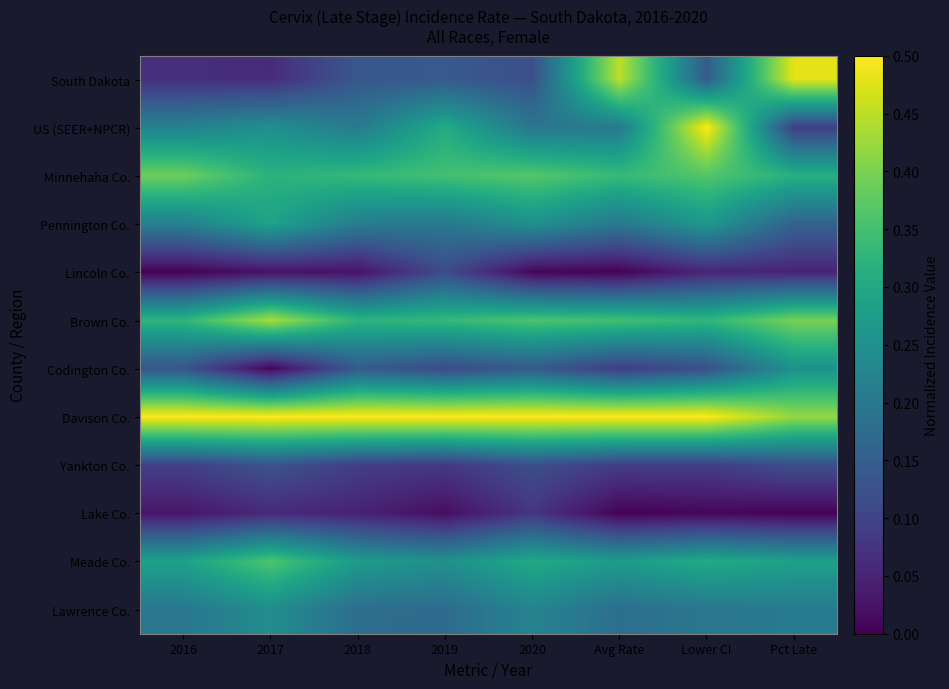

How many series are shown in this chart?

12